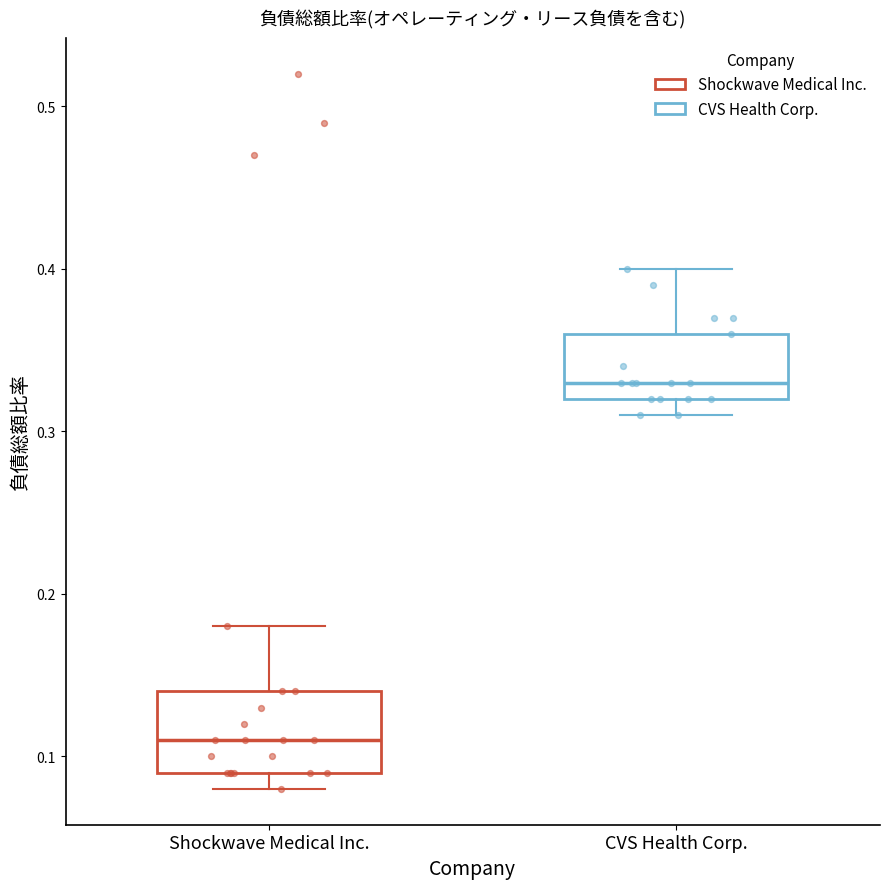

Which box has the lowest median line?

Shockwave Medical Inc.